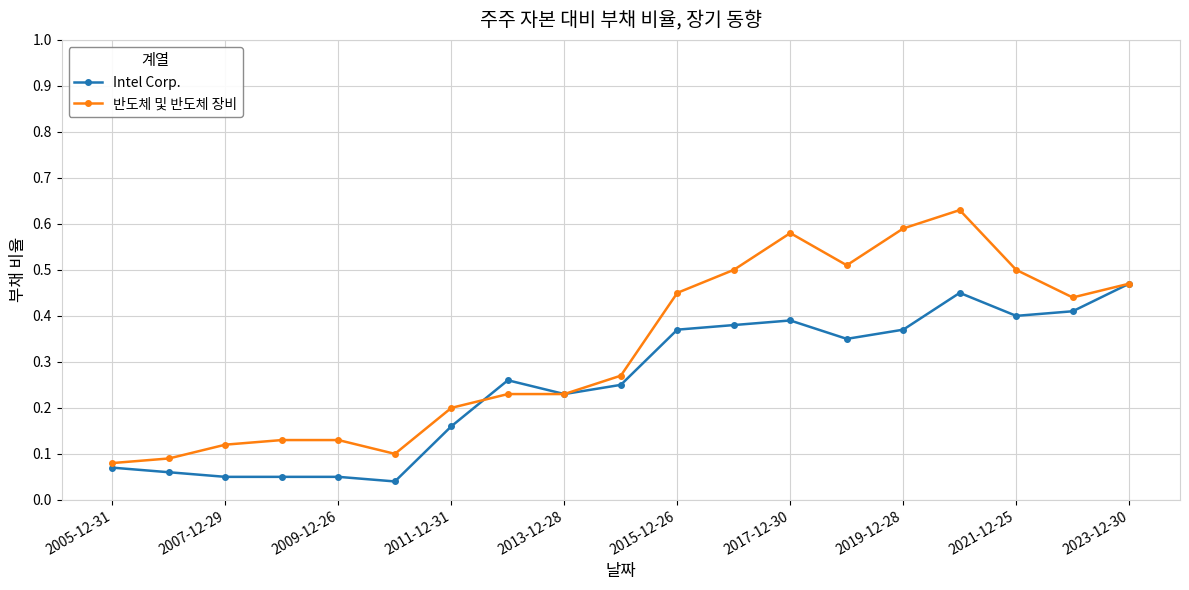

How many 반도체 및 반도체 장비 values are between 0 and 1?

19